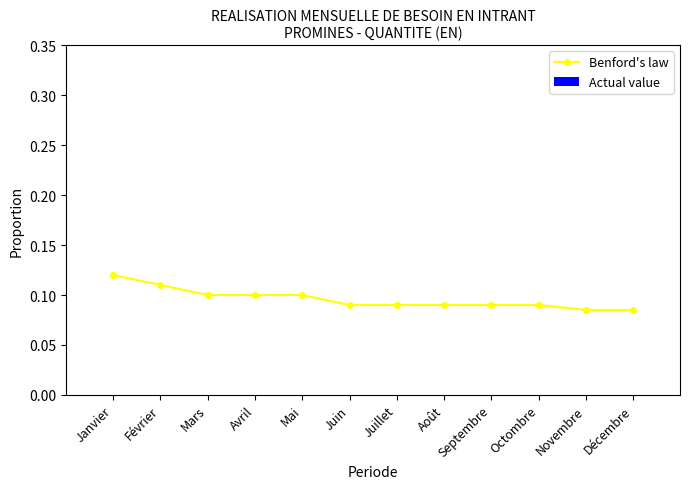

Is it true that the value at Novembre is 0.1?

True